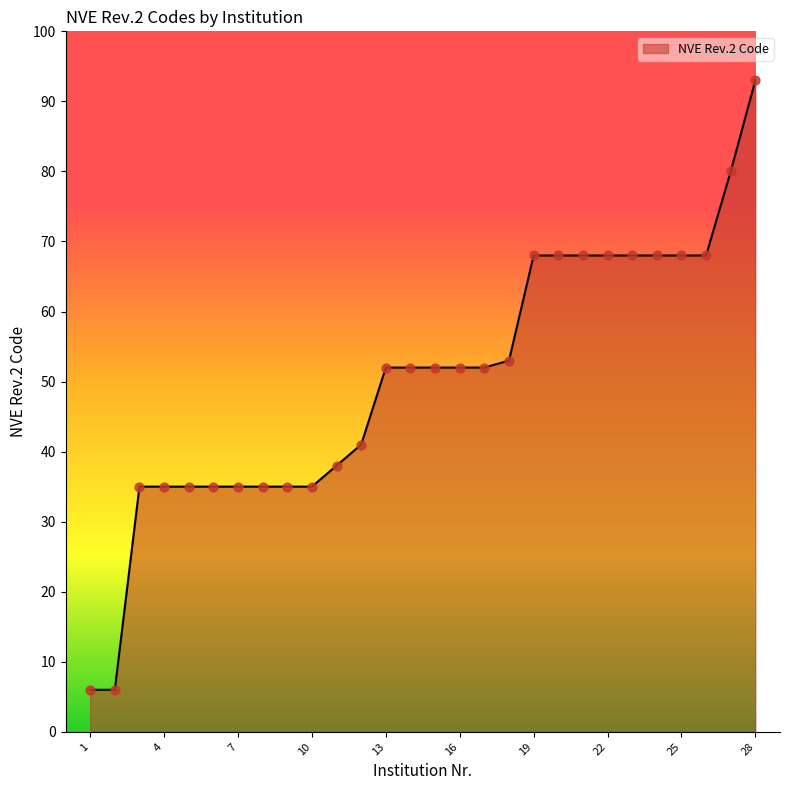

What is the difference between the maximum and minimum values?

87